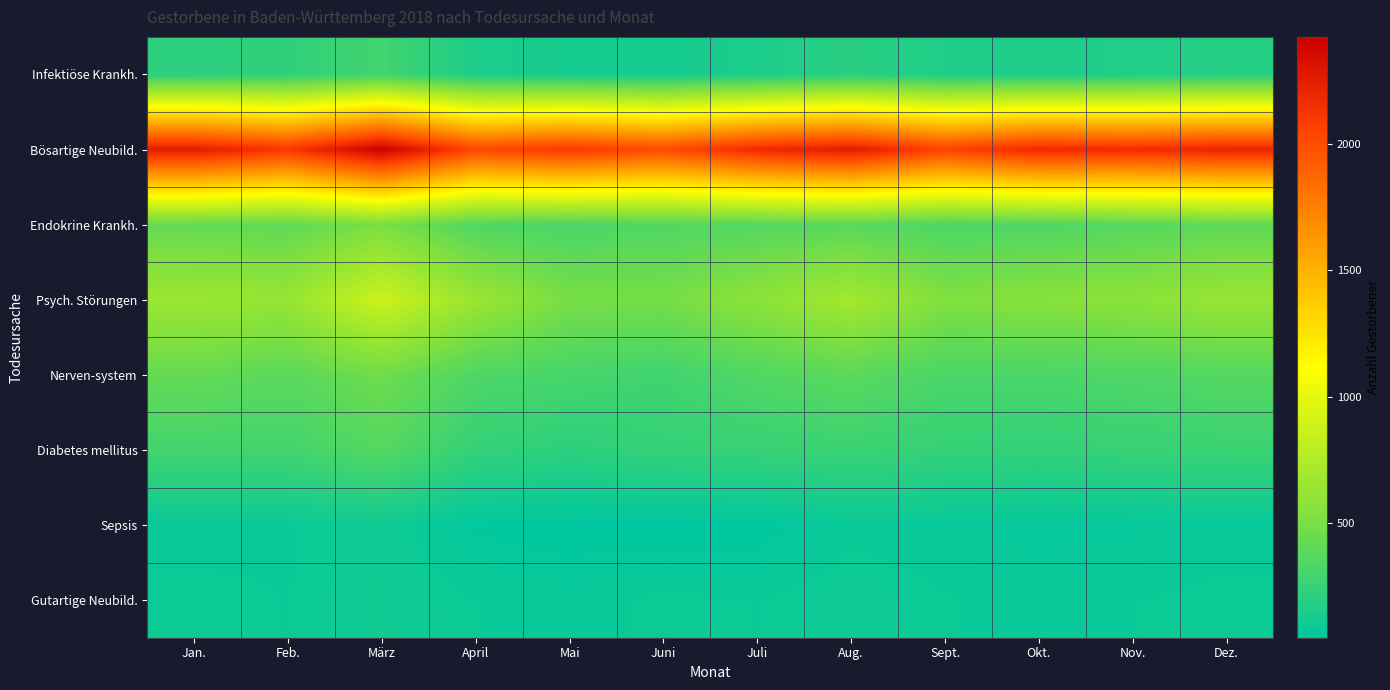

Reading right to left, transcribe all the data shown in this chart.

Infektiöse Krankh.: Dez.=190	Nov.=171	Okt.=164	Sept.=168	Aug.=205	Juli=158	Juni=135	Mai=136	April=159	März=298	Feb.=229	Jan.=220
Bösartige Neubild.: Dez.=2214	Nov.=2172	Okt.=2190	Sept.=2055	Aug.=2264	Juli=2185	Juni=2014	Mai=2105	April=2029	März=2422	Feb.=2112	Jan.=2259
Endokrine Krankh.: Dez.=405	Nov.=371	Okt.=345	Sept.=339	Aug.=379	Juli=364	Juni=351	Mai=329	April=347	März=504	Feb.=409	Jan.=418
Psych. Störungen: Dez.=638	Nov.=576	Okt.=559	Sept.=529	Aug.=691	Juli=581	Juni=490	Mai=495	April=646	März=880	Feb.=630	Jan.=658
Nerven­system: Dez.=364	Nov.=344	Okt.=327	Sept.=329	Aug.=388	Juli=353	Juni=290	Mai=315	April=341	März=466	Feb.=386	Jan.=429
Diabetes mellitus: Dez.=270	Nov.=255	Okt.=240	Sept.=247	Aug.=267	Juli=255	Juni=246	Mai=219	April=242	März=363	Feb.=297	Jan.=297
Sepsis: Dez.=82	Nov.=74	Okt.=70	Sept.=81	Aug.=88	Juli=53	Juni=48	Mai=52	April=61	März=112	Feb.=92	Jan.=85
Gutartige Neubild.: Dez.=101	Nov.=94	Okt.=86	Sept.=96	Aug.=111	Juli=94	Juni=101	Mai=84	April=95	März=115	Feb.=94	Jan.=101